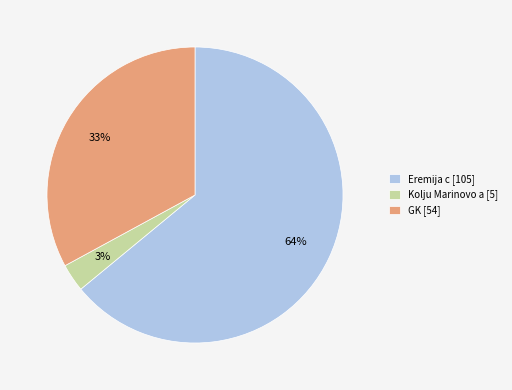

Is it true that Kolju Marinovo a is 14% of the pie?

False